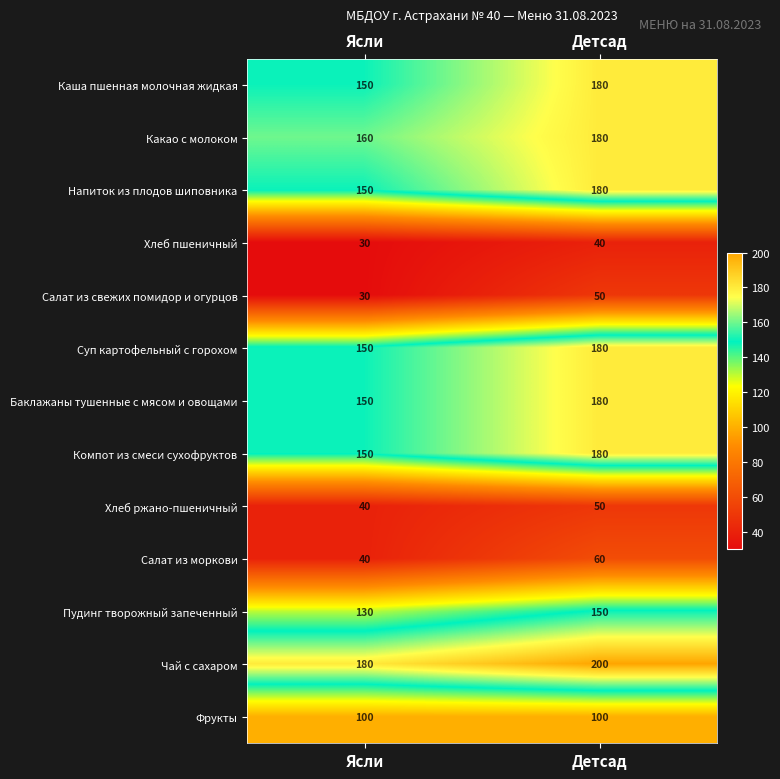

The value of Компот из смеси сухофруктов at Детсад is 47. True or false?

False